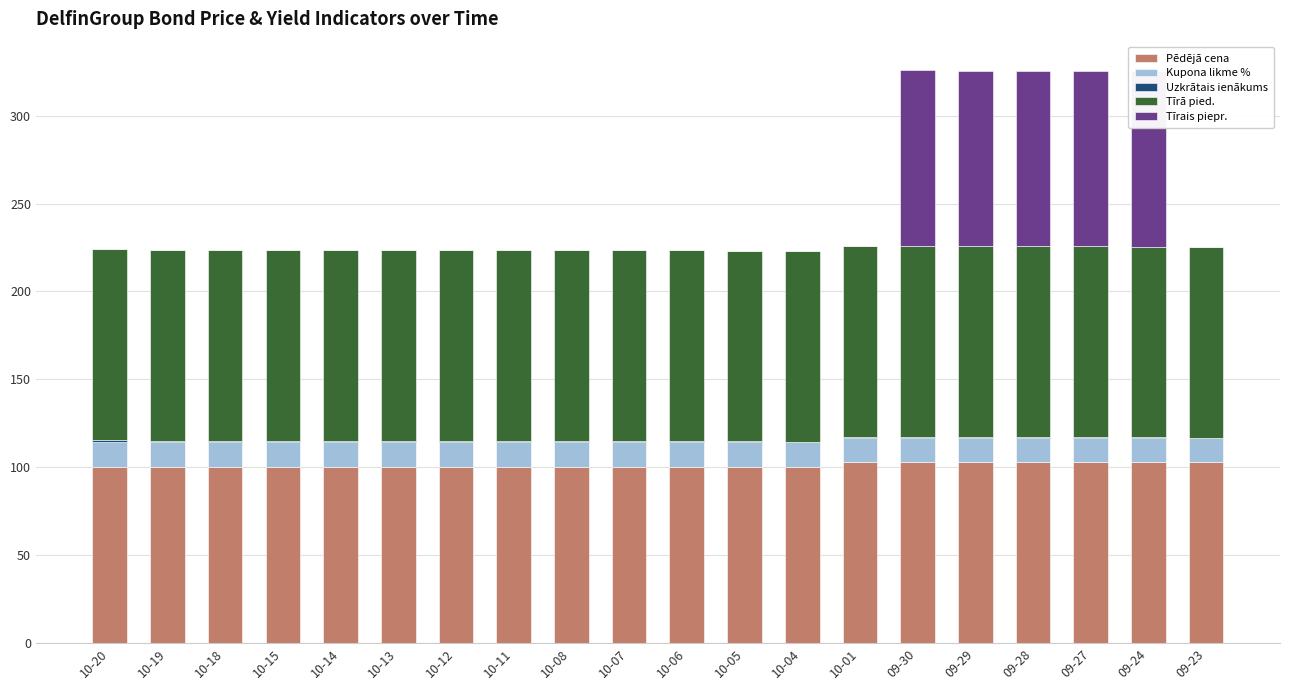

What is the maximum value for Uzkrātais ienākums?

1.0